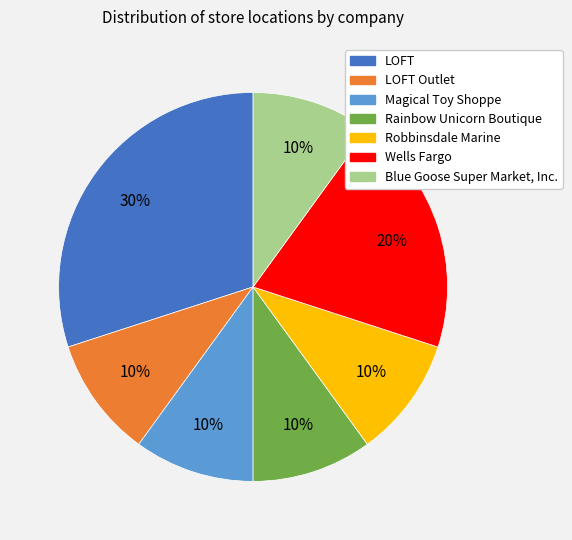

To the nearest percent, what is the average slice percentage?

14%